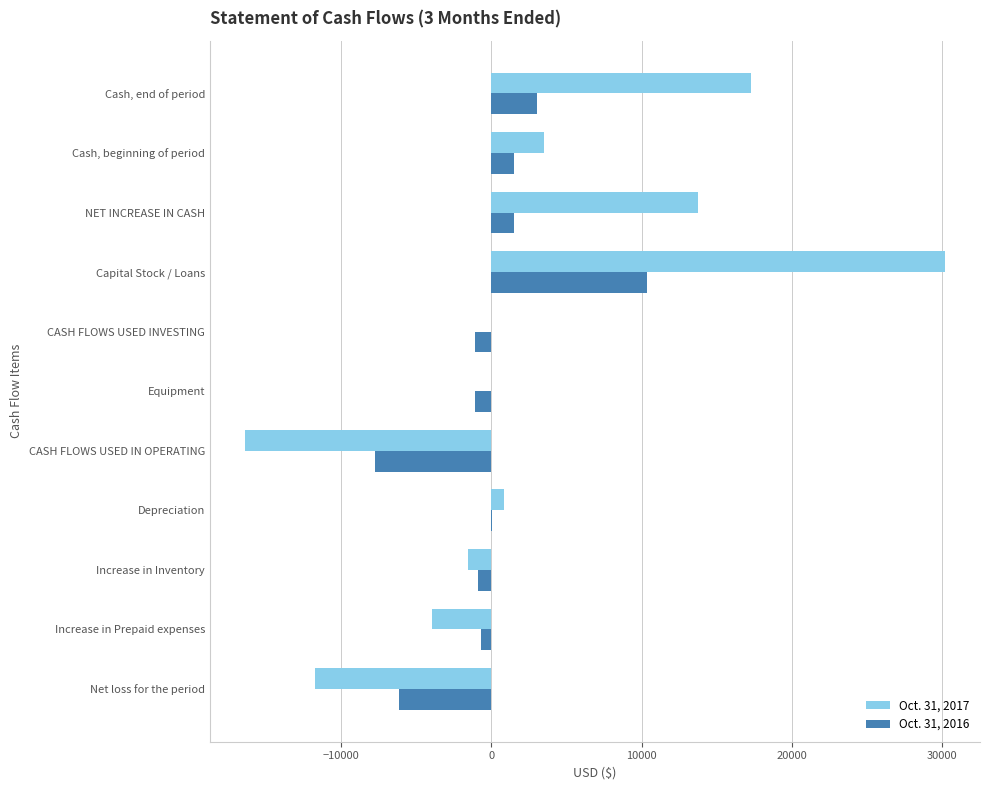

Between NET INCREASE IN CASH and Cash, end of period, which series saw the biggest shift?

Oct. 31, 2017